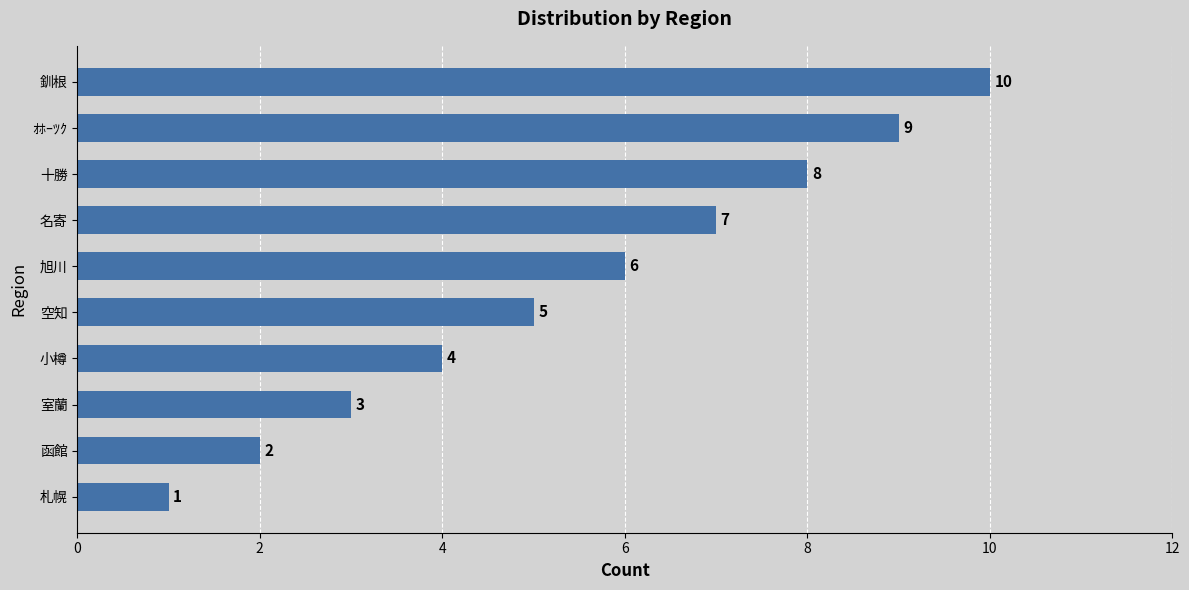

Which has a higher value, 釧根 or ｵﾎｰﾂｸ?

釧根